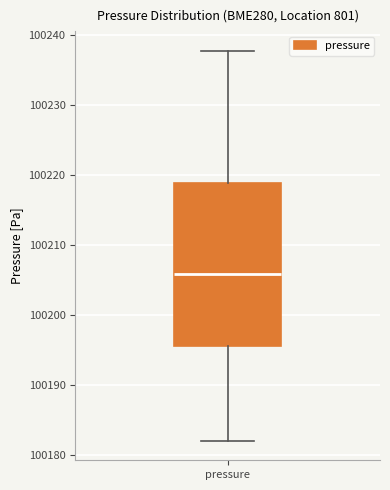

Where is the lower edge of the box for pressure on the y-axis? The values are not printed on the chart, so give them approximately, as read against the axis.

100196